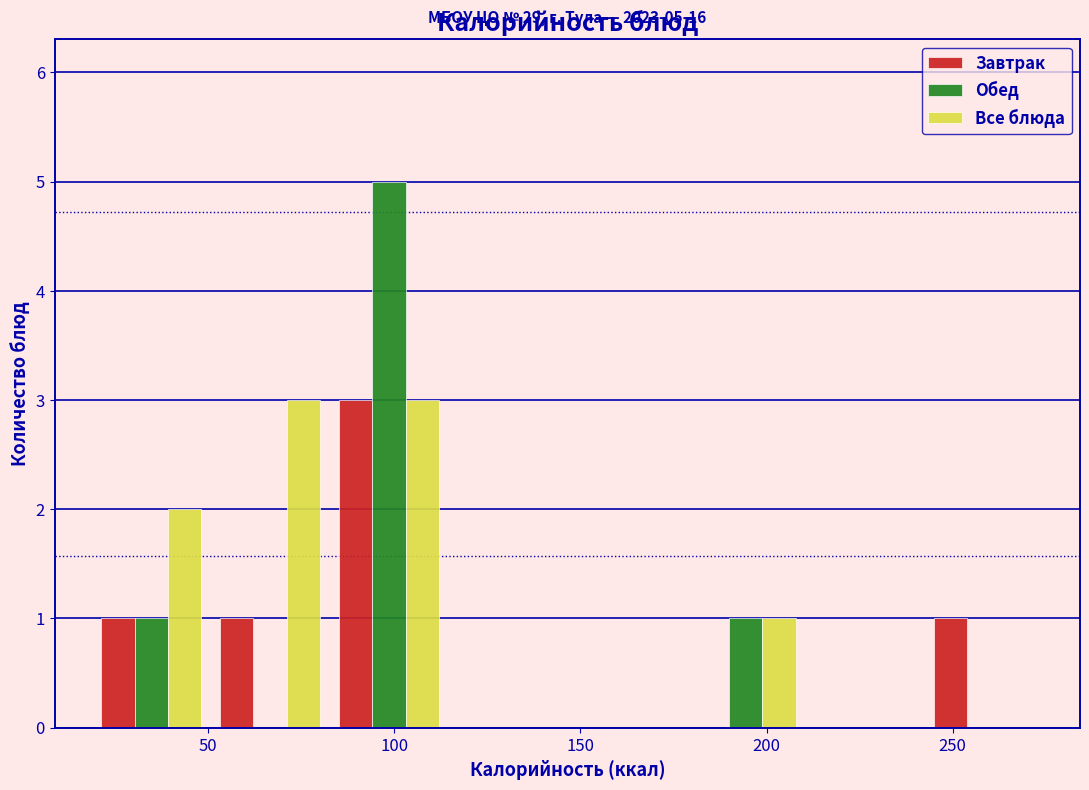

In the Завтрак series, which range on the x-axis has the tallest bar?

85 to 115